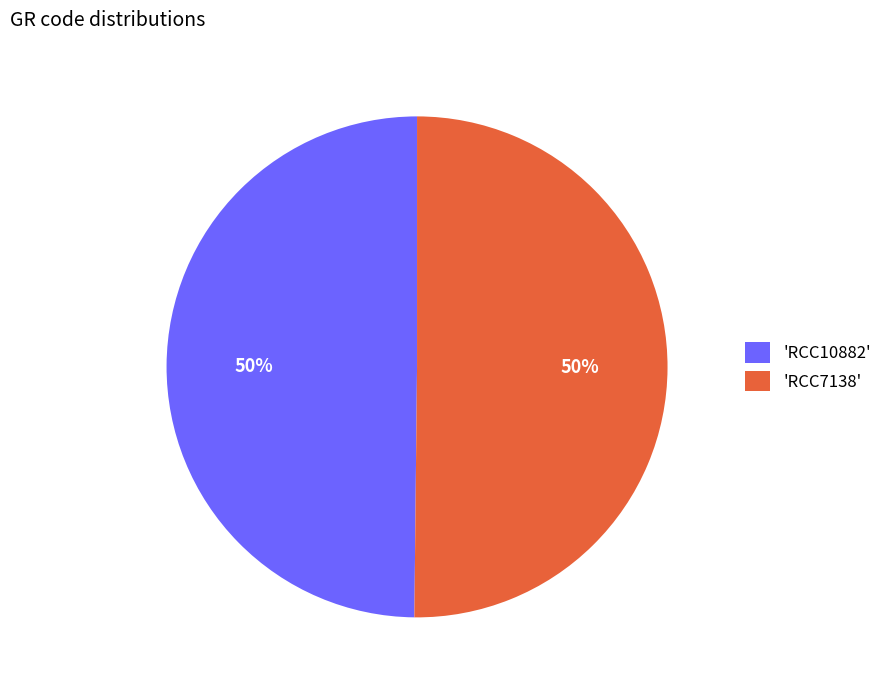

To the nearest percent, what is the average slice percentage?

50%